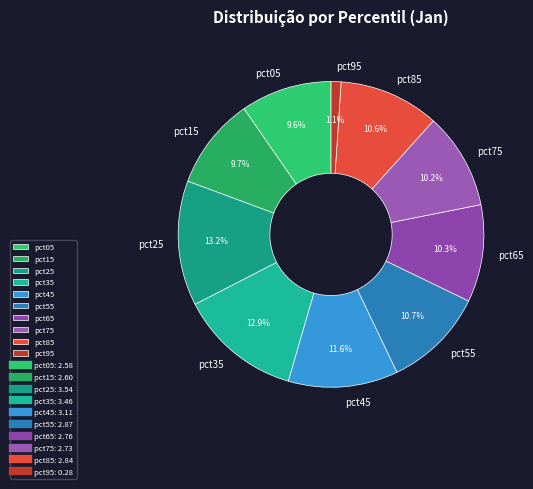

Is there any slice that represents more than half of the pie?

No